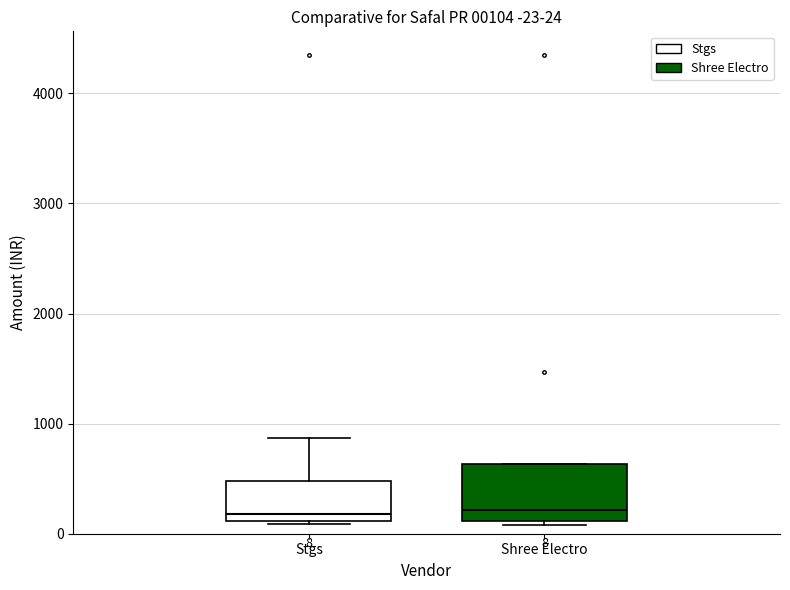

Which box is the tallest, from its lower edge to its upper edge?

Shree Electro